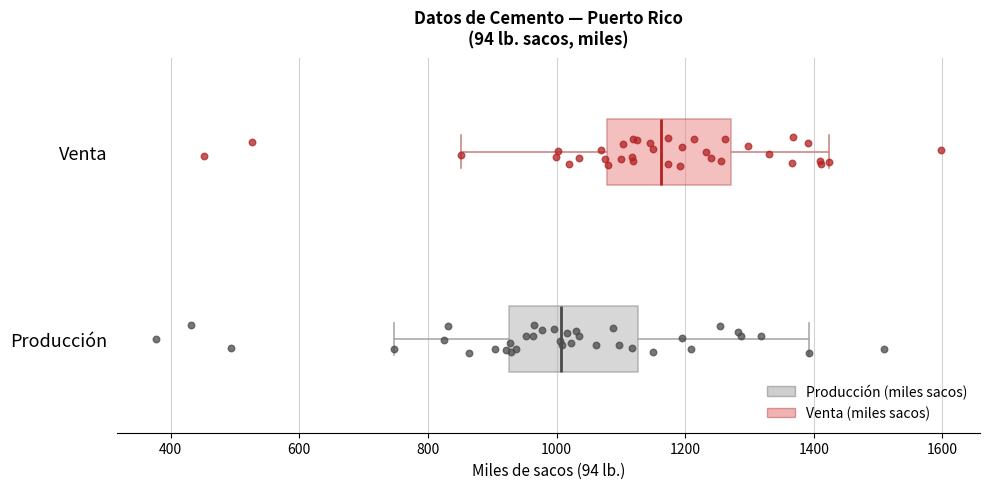

Reading bottom to top, transcribe this box plot: for each box, give where its median line is, the range the box spans, and where its two whiskers end, as read against the x-axis. The values are not printed on the chart, so give them approximately, as read against the axis.

Producción: median 1000, box 920 to 1120, whiskers 740 to 1400
Venta: median 1160, box 1080 to 1280, whiskers 860 to 1420